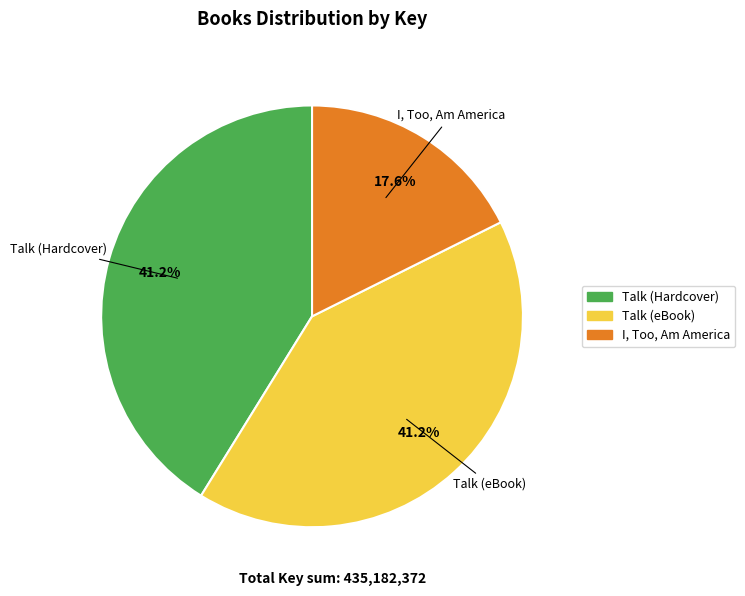

Which has a higher value, Talk (Hardcover) or I, Too, Am America?

Talk (Hardcover)